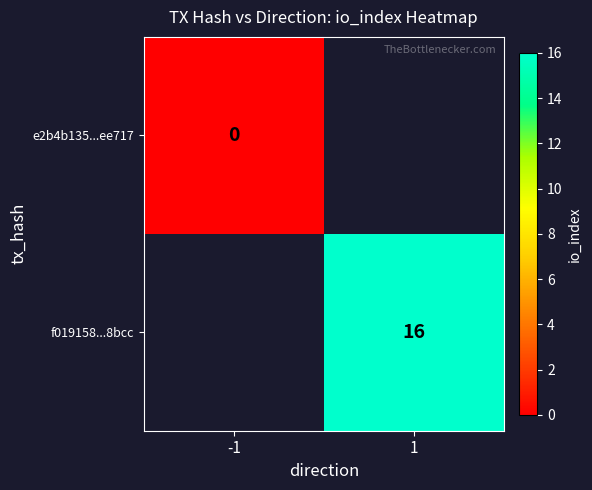

Rank the series by their average value, from highest to lowest.

e2b4b135...ee717, f019158...8bcc